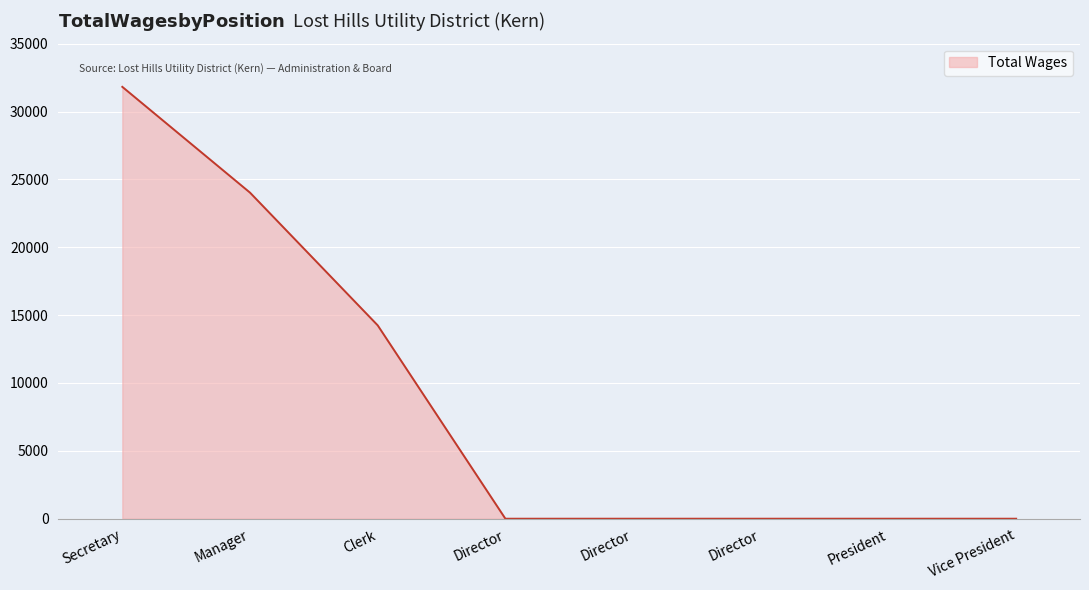

What is the change in value from Manager to Vice President?

-24024